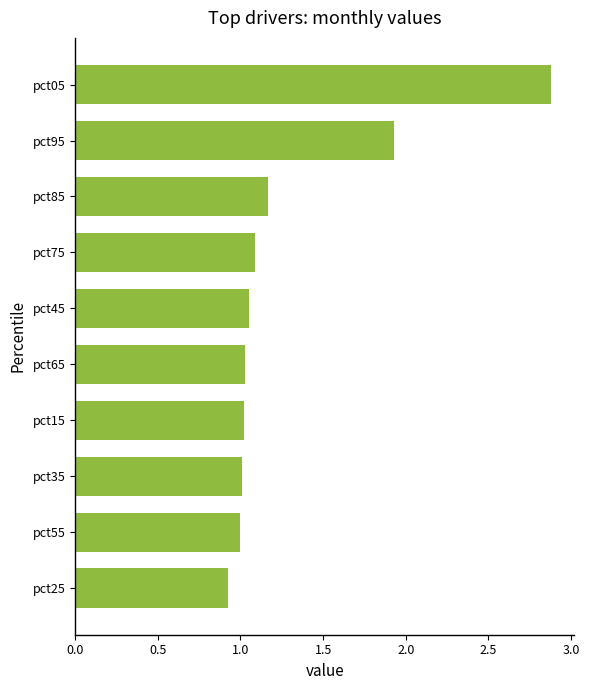

What is the approximate value at pct05?

2.9